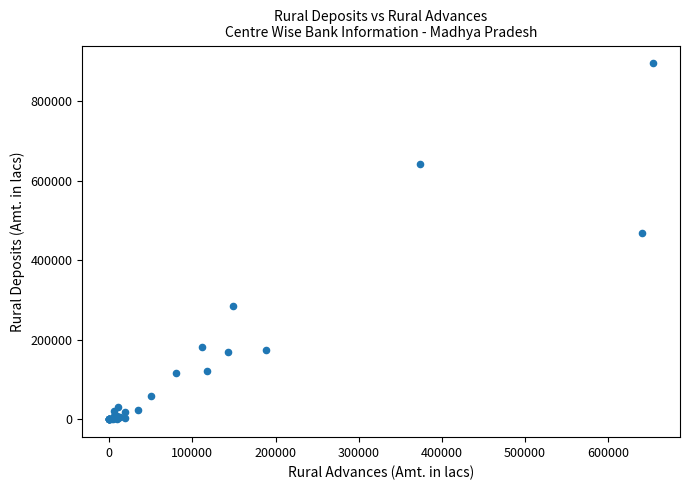

What Y value in the scatter plot is closest to 447807?

468779.0